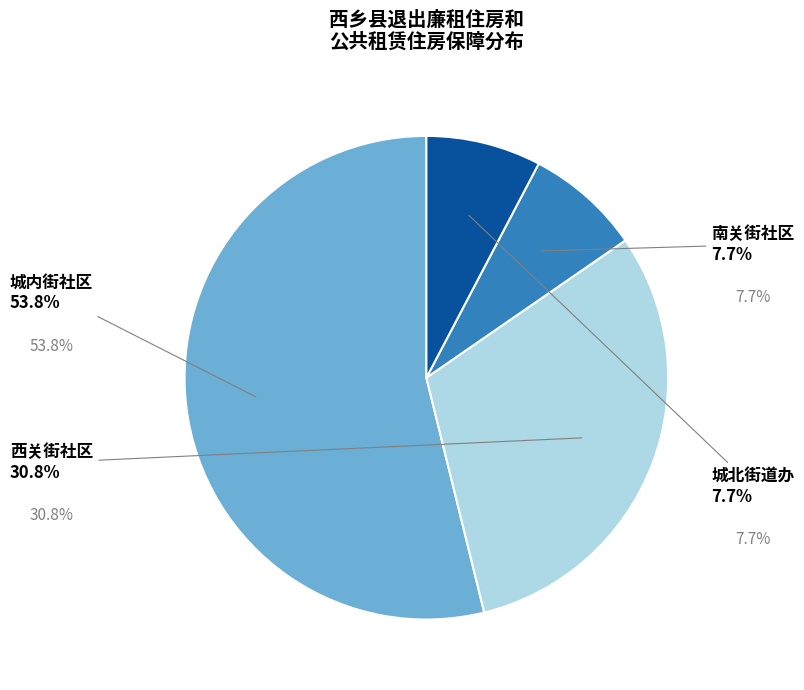

What is the ratio of the value at 西关街社区 to the value at 城内街社区?

0.6